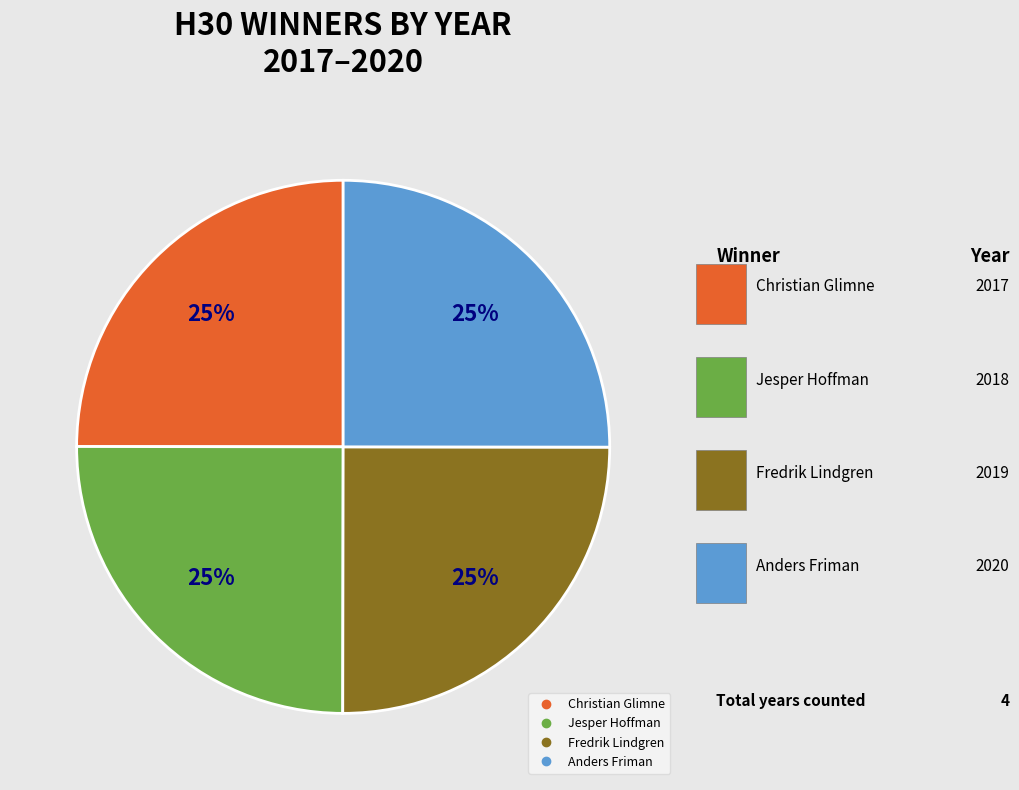

Is it true that Anders Friman is 25% of the pie?

True